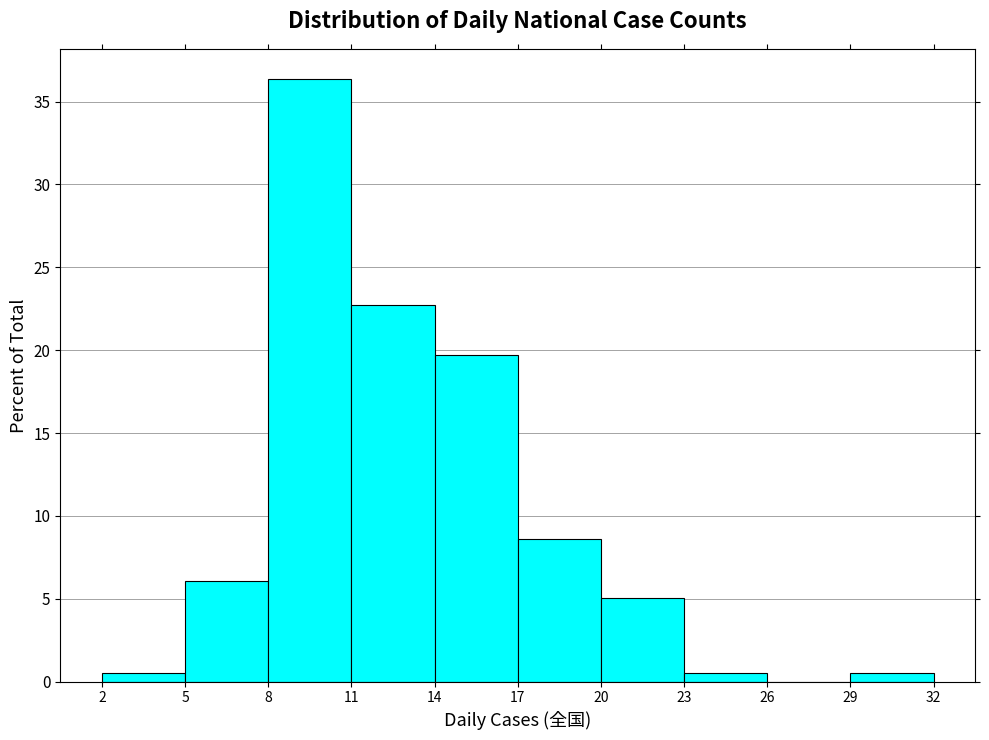

How tall is the bar that spans 23 to 26 on the x-axis? The values are not printed on the chart, so give them approximately, as read against the axis.

0.5